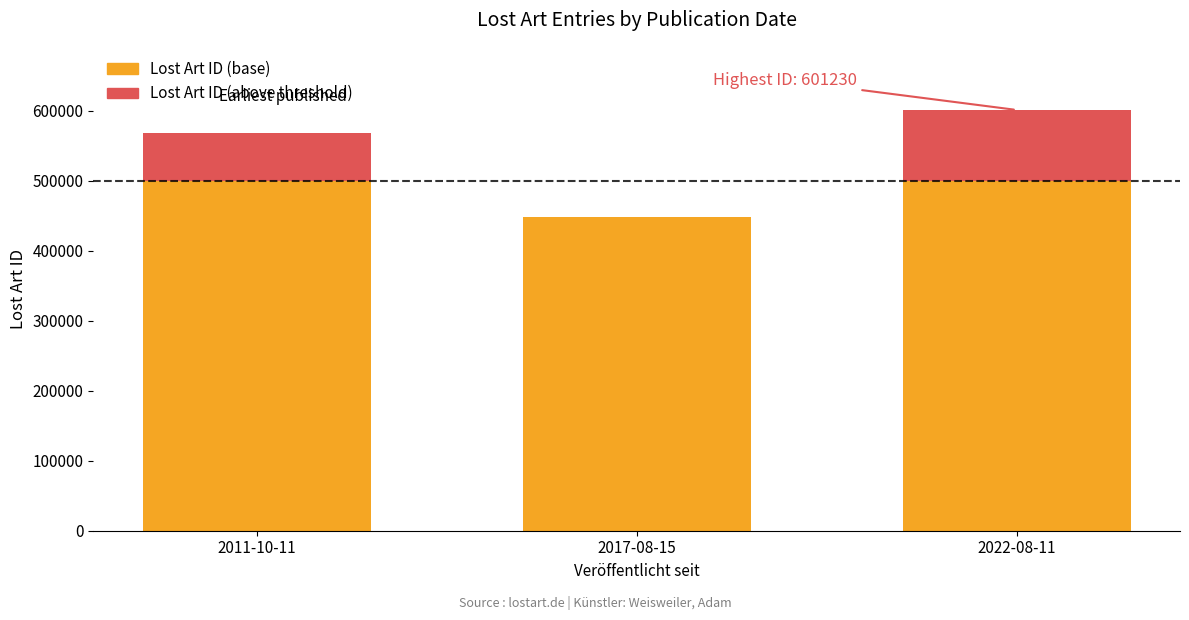

Reading right to left, what are the values for Lost Art ID (base)?

2022-08-11=500000	2017-08-15=447668	2011-10-11=500000